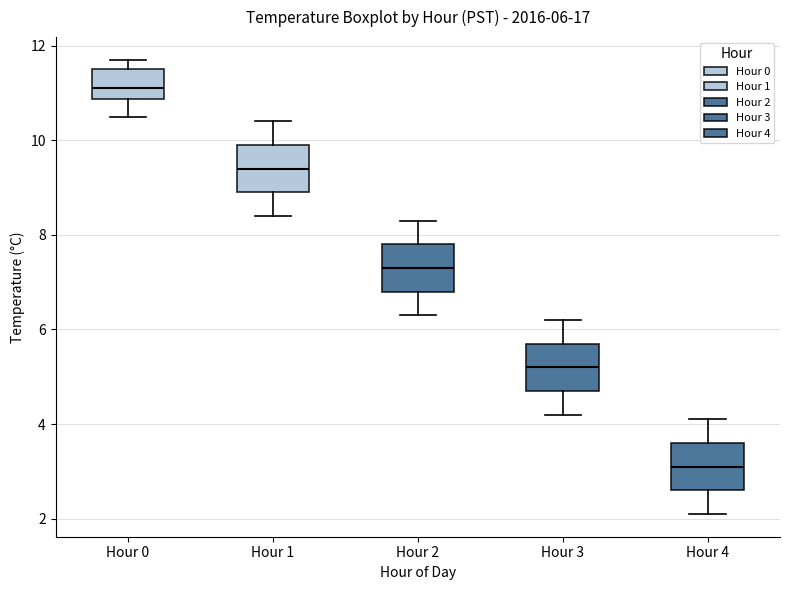

Which box has the highest median line?

Hour 0